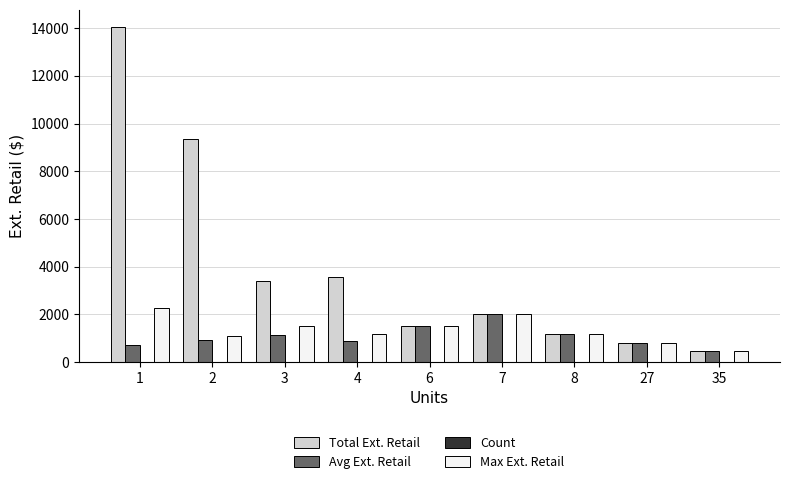

The value of Max Ext. Retail at 4 is 2104.5. True or false?

False